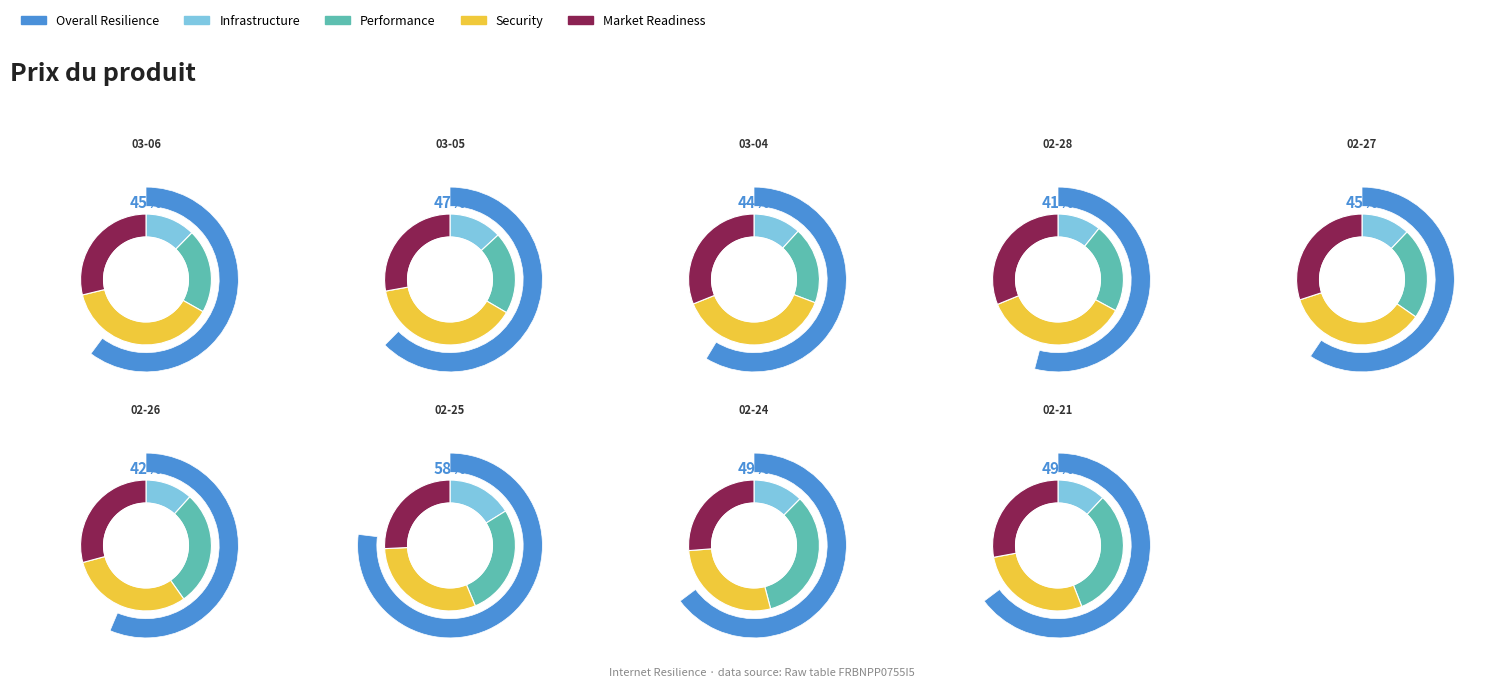

Which has a higher value, 2025-02-25 or 2025-02-24?

2025-02-25